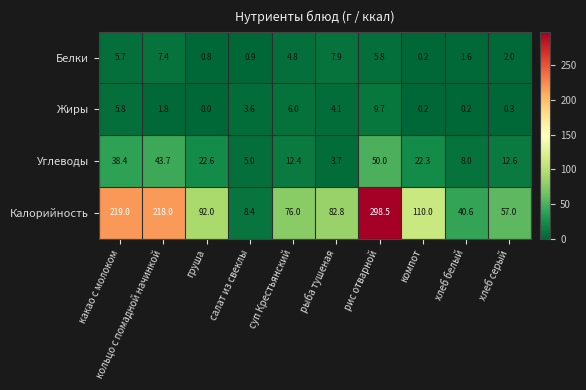

How many data points does each series have?

10